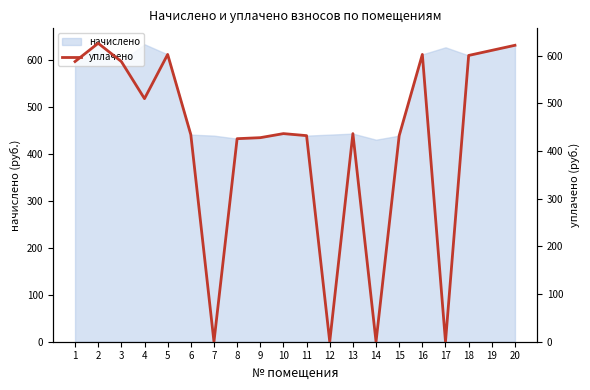

What is the maximum value for начислено?

635.0